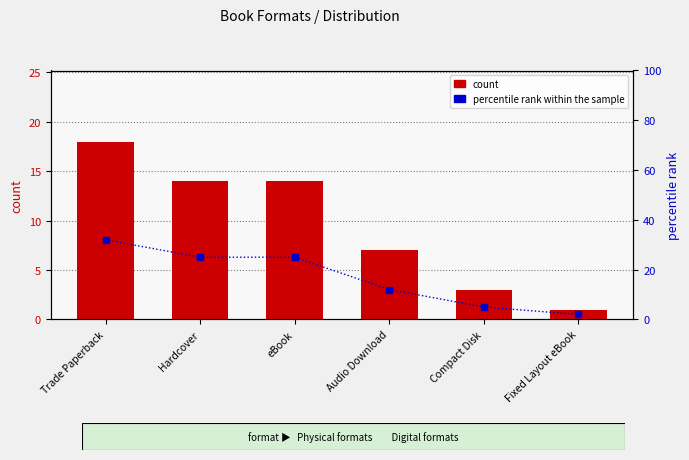

Is it true that count equals 1 at Fixed Layout eBook?

True